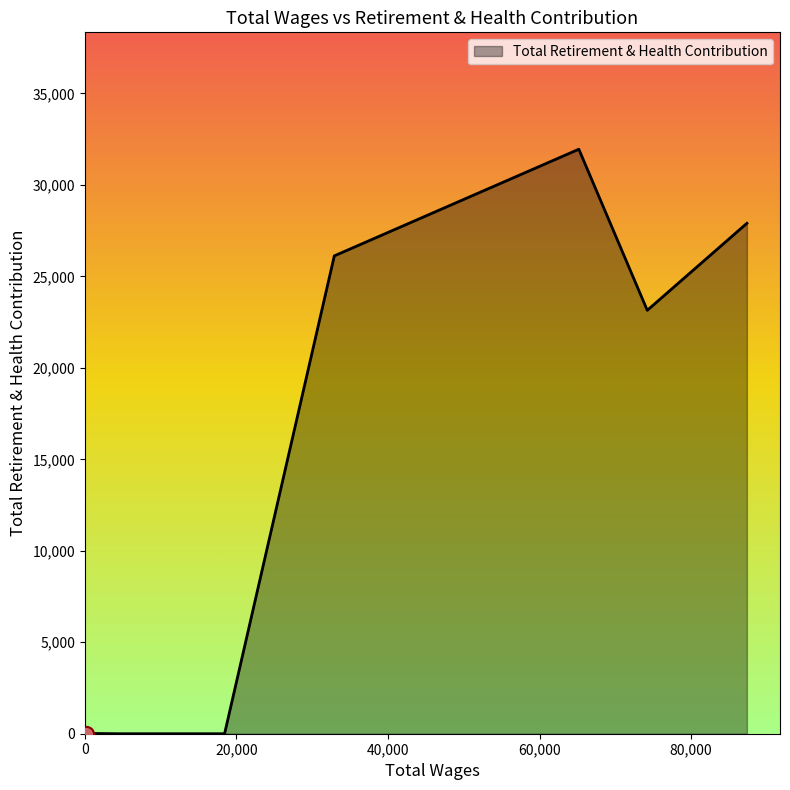

What is the greatest value displayed?

31953